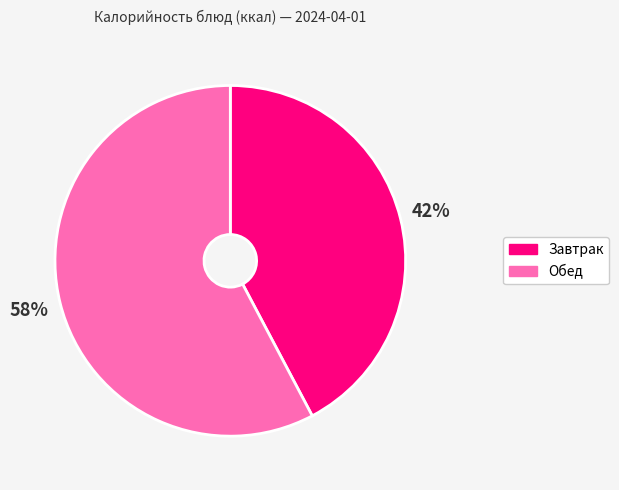

To the nearest percent, what is the average slice percentage?

50%